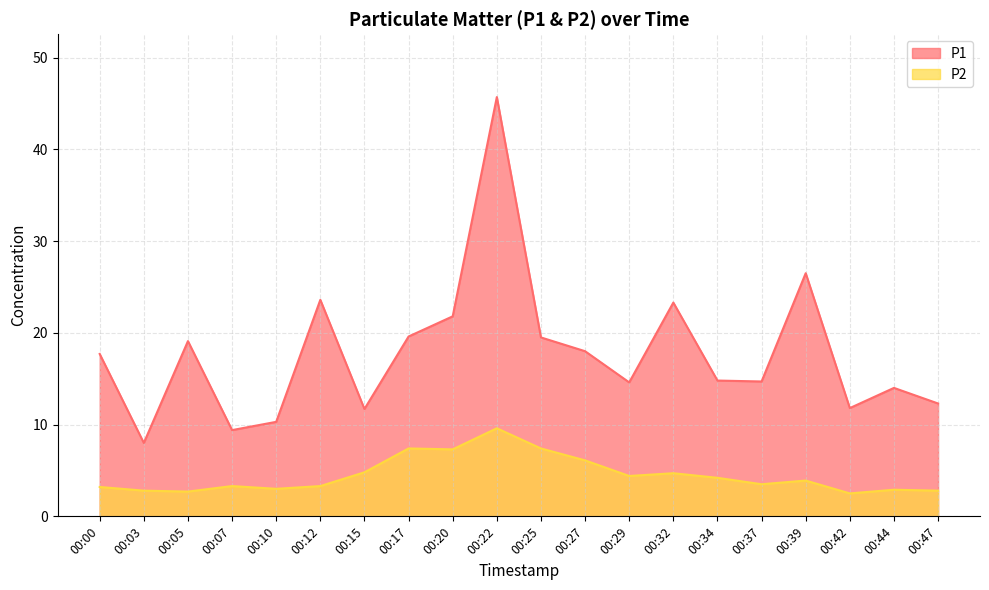

At which category does the chart reach its peak across all series?

00:22